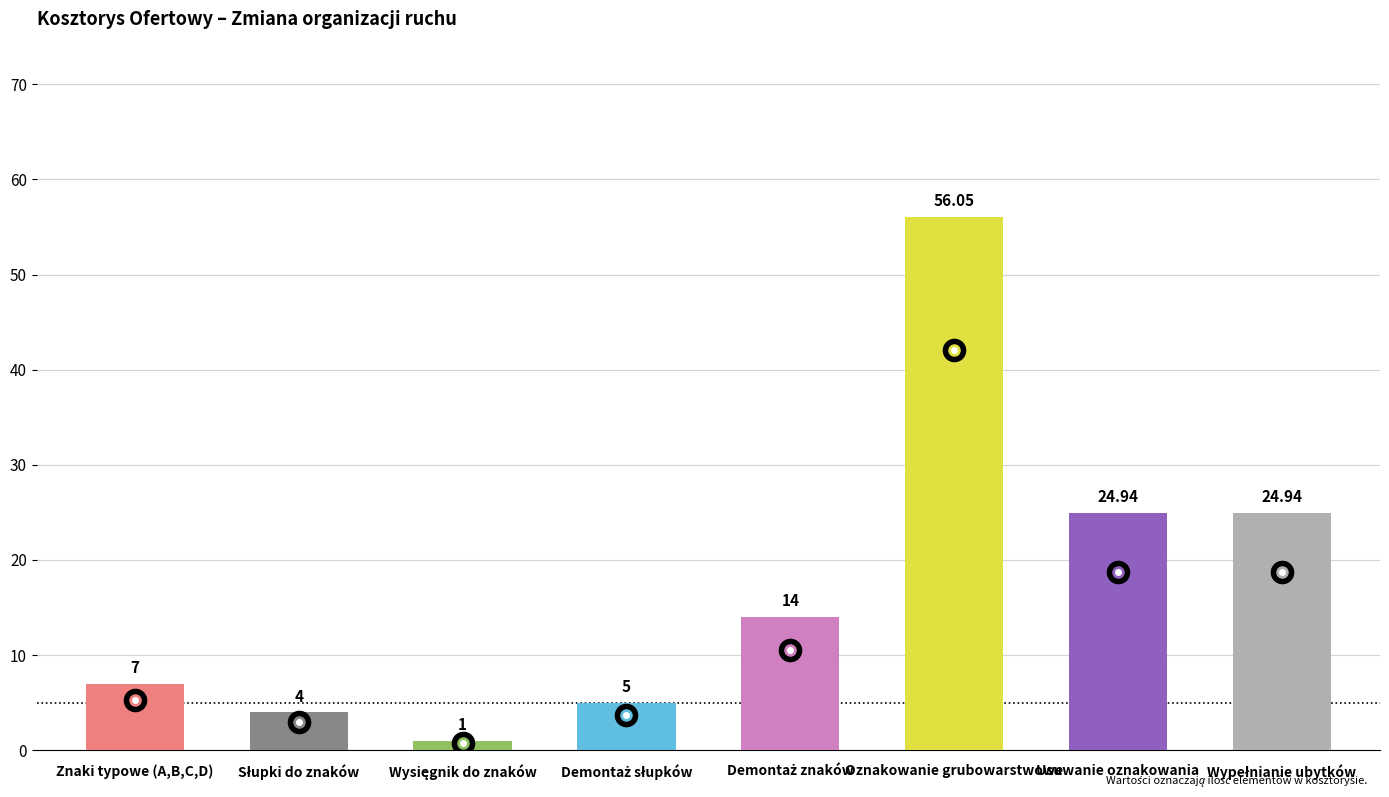

What is the maximum value shown in the chart?

56.0